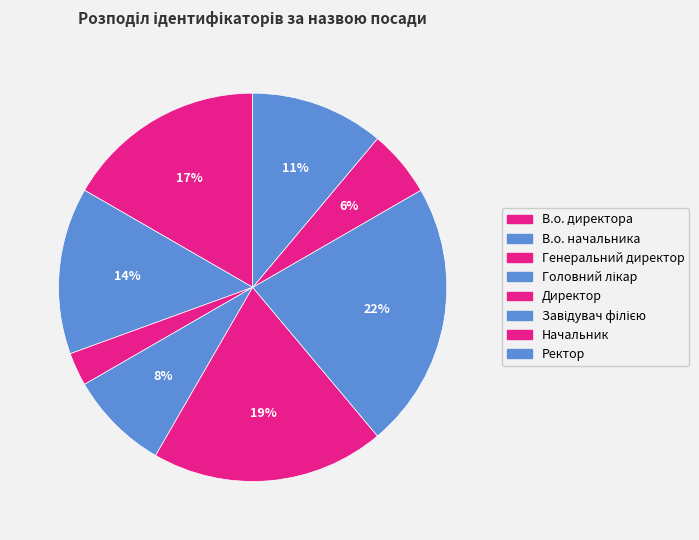

How many slices are in this pie chart?

8